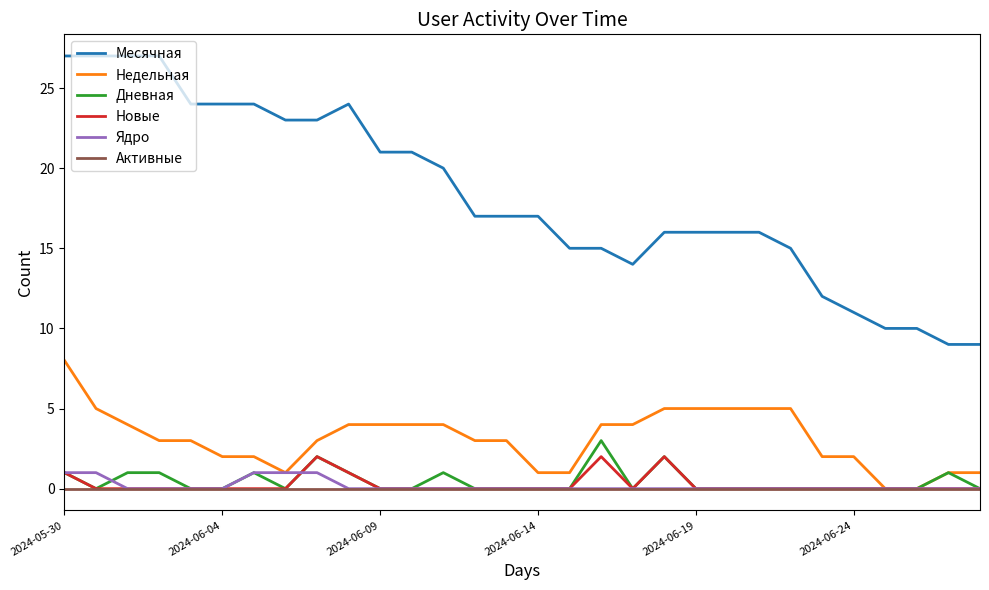

What is the greatest value displayed?

27